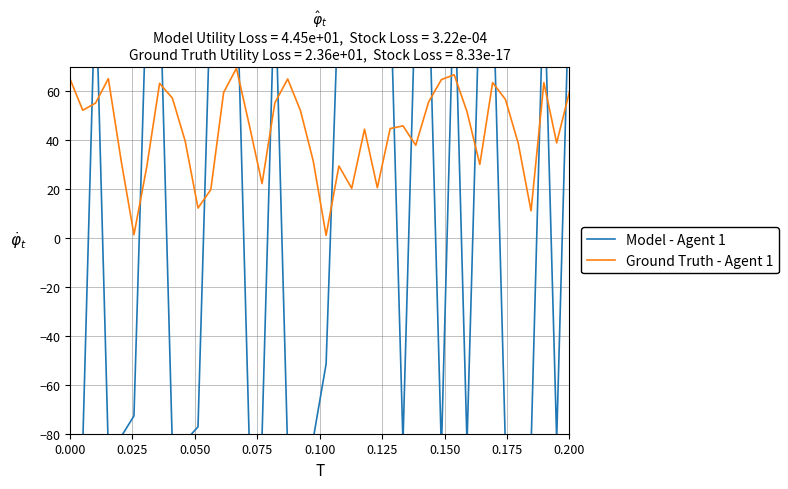

Which series has the largest range (max minus min)?

Model - Agent 1